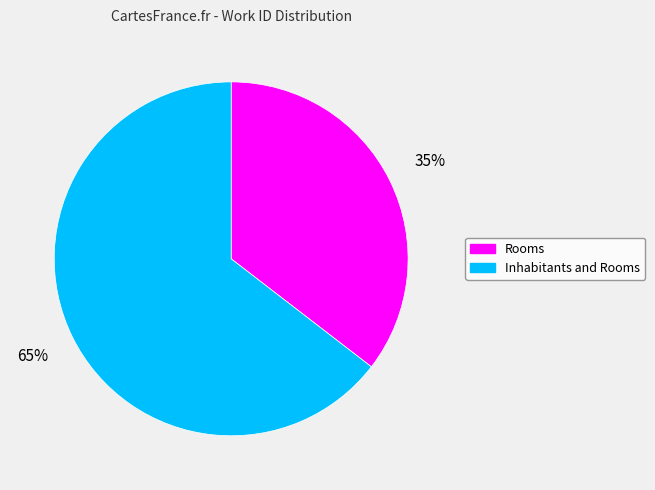

True or false: Inhabitants and Rooms accounts for 65% of the total.

True